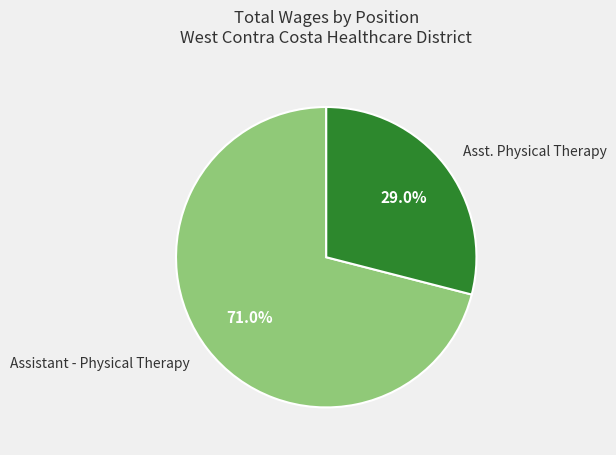

Combined, do Asst. Physical Therapy and Assistant - Physical Therapy account for over 50%?

Yes